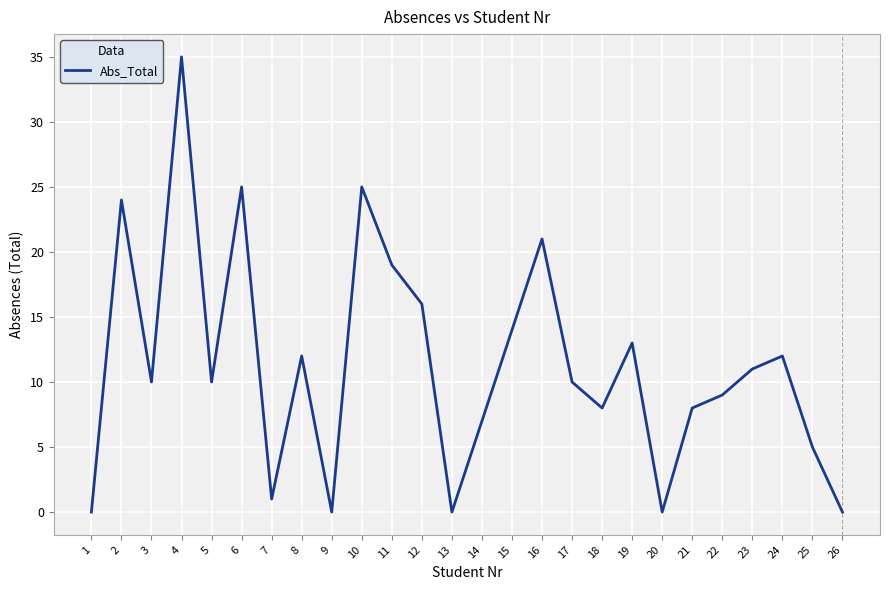

What value does the data have at 6, to the nearest 5?

25